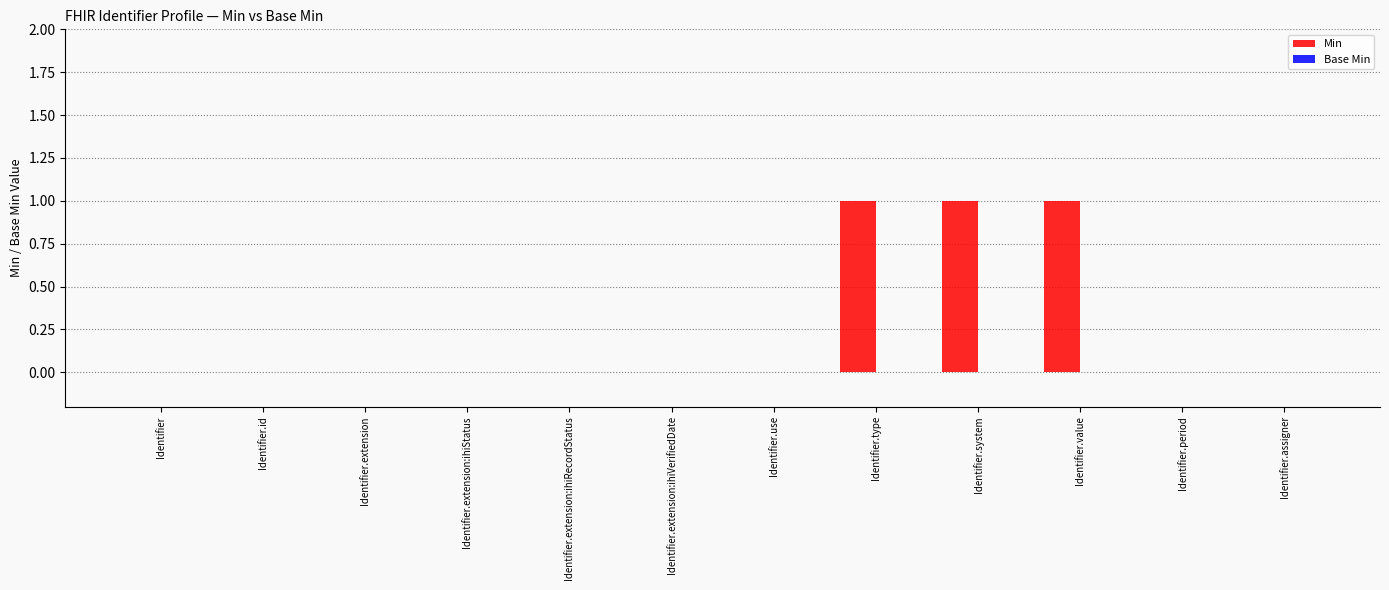

The value at Identifier.use is 1. True or false?

False